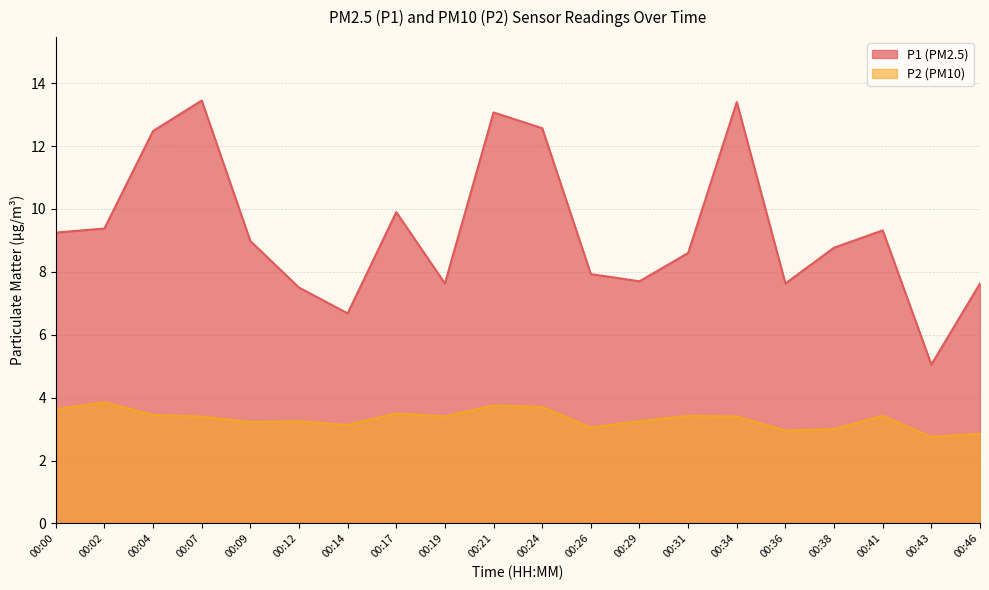

The value of P2 at 00:14 is 3.1. True or false?

True